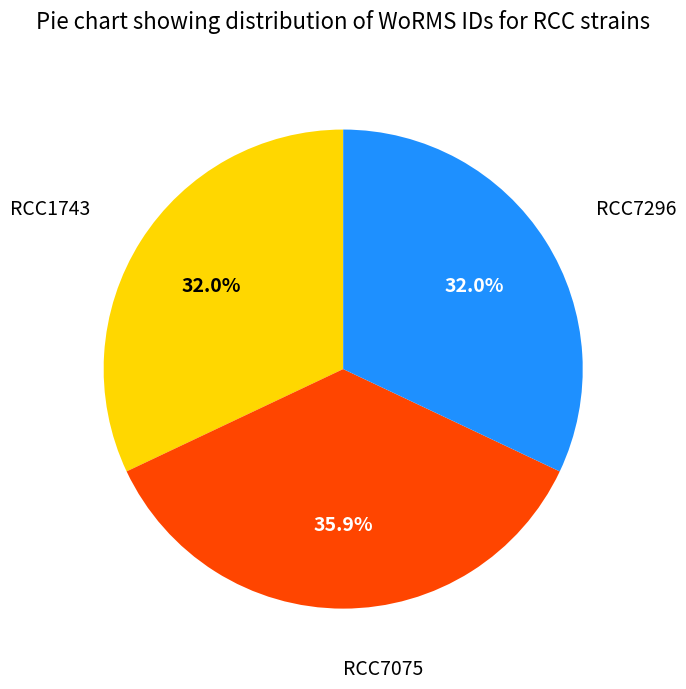

What percentage is the RCC7296 slice, to the nearest percent?

32%